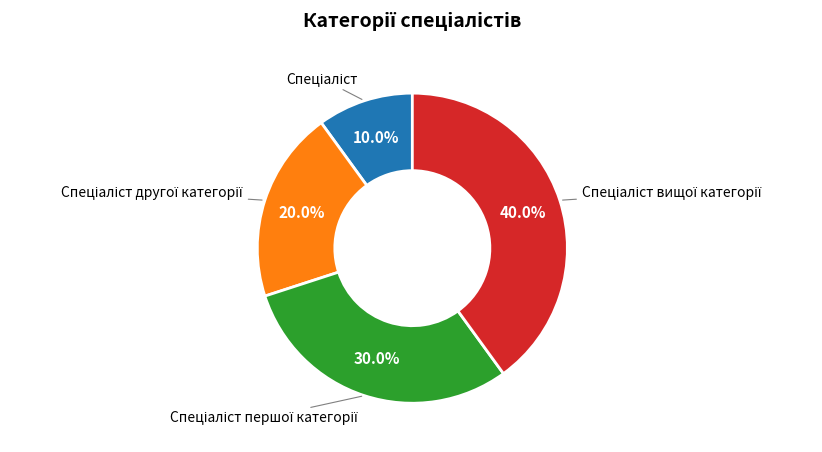

Count the number of slices in the pie.

4